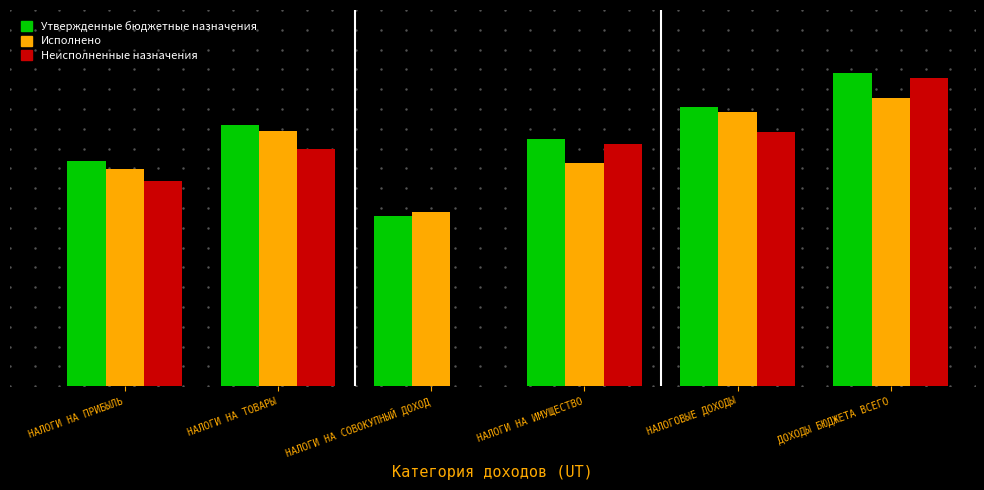

Are the bars horizontal?

No